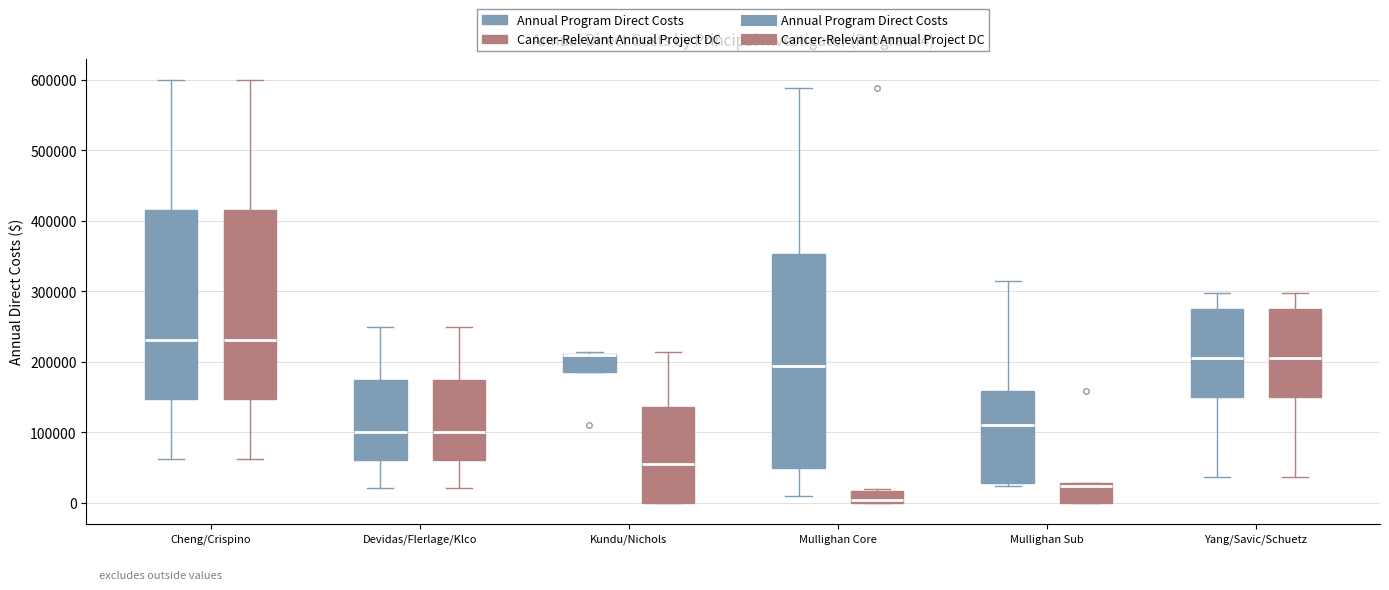

Which box is the tallest, from its lower edge to its upper edge?

Mullighan Core (Annual Program Direct Costs)